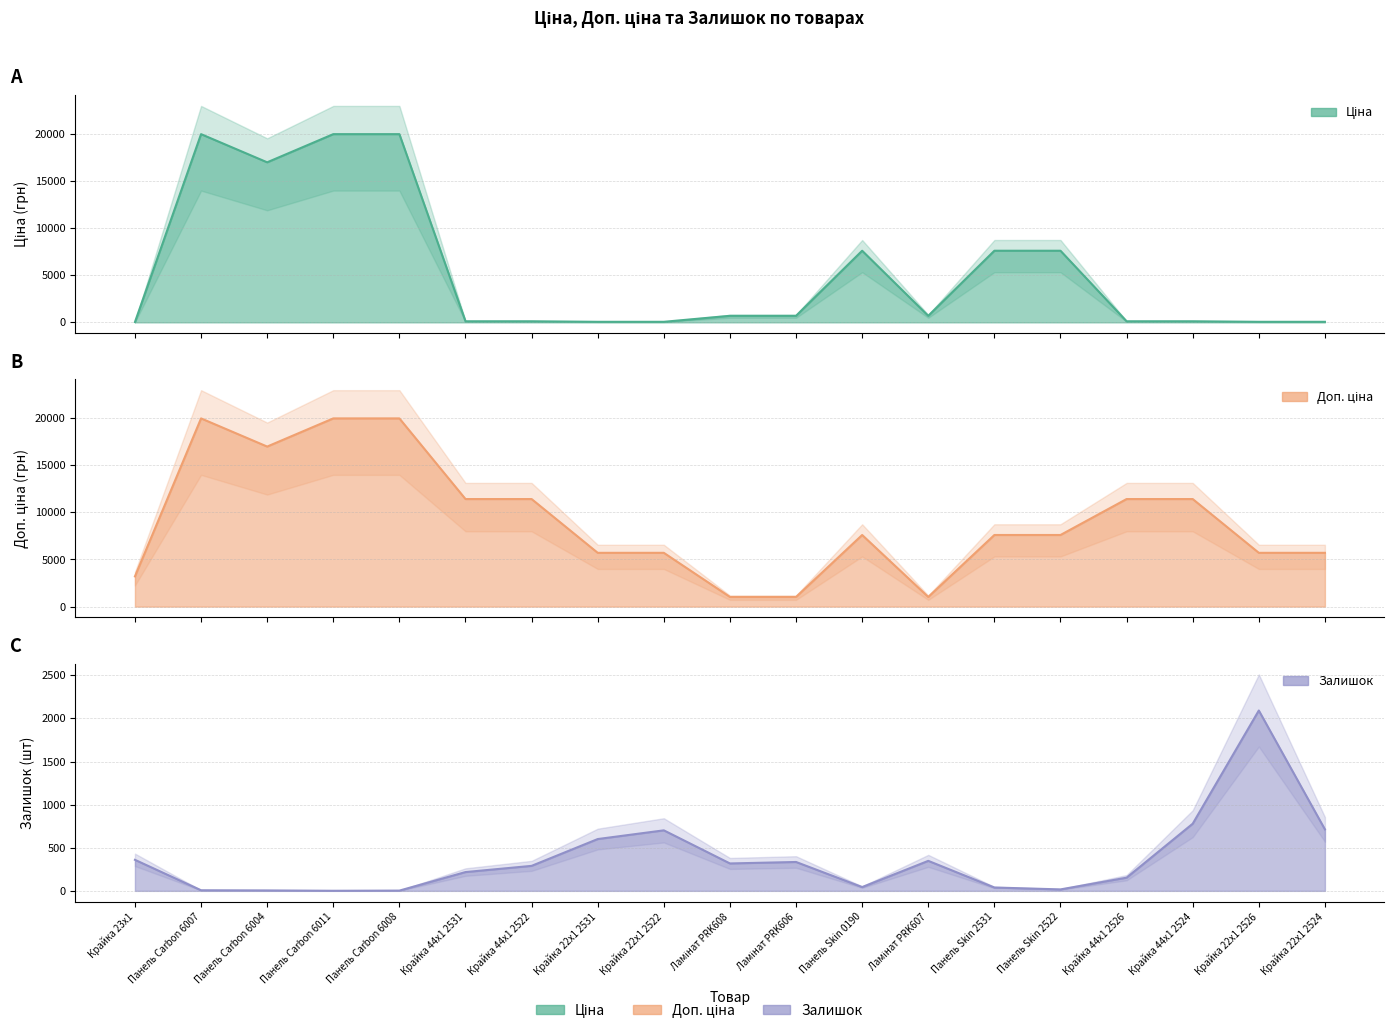

What is the sum of all Ціна values?

102456.2